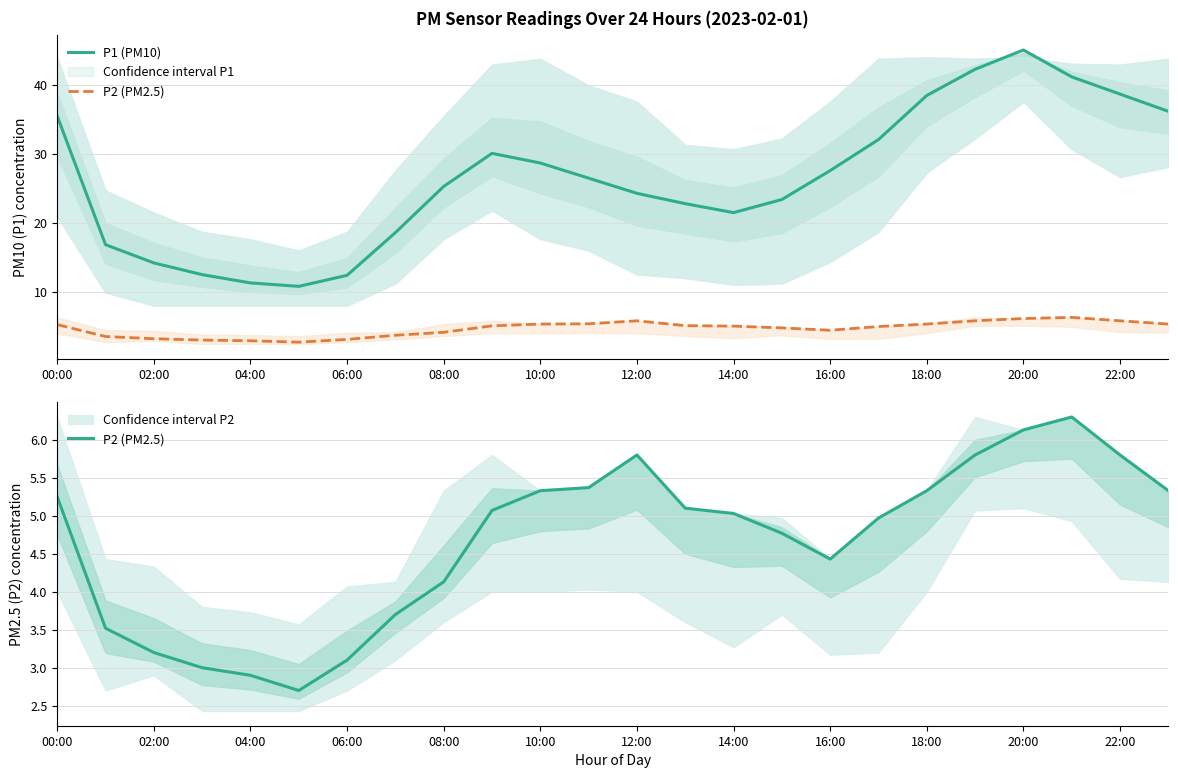

Which series has the largest range (max minus min)?

P1 (PM10)